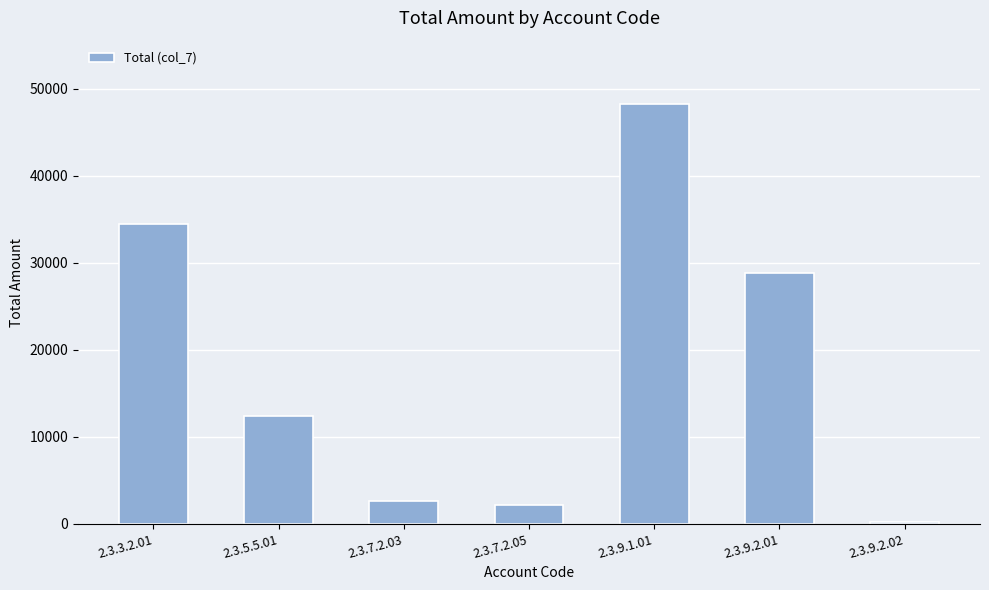

What is the change in value from 2.3.5.5.01 to 2.3.7.2.05?

-10174.0